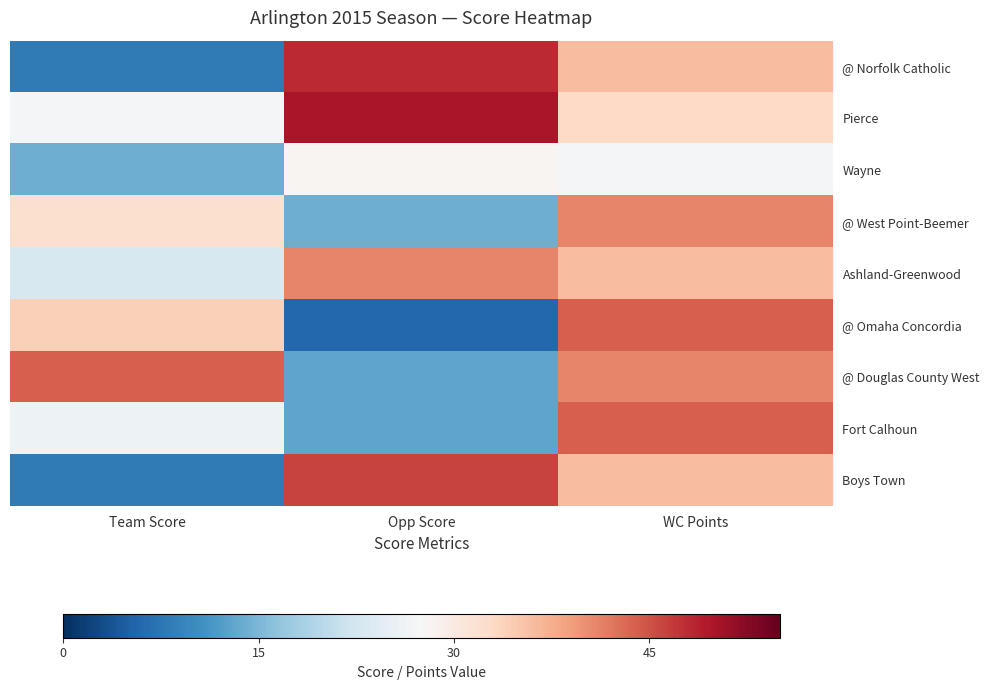

List the series in order of their peak value, lowest first.

Wayne, @ West Point-Beemer, Ashland-Greenwood, @ Omaha Concordia, @ Douglas County West, Fort Calhoun, Boys Town, @ Norfolk Catholic, Pierce